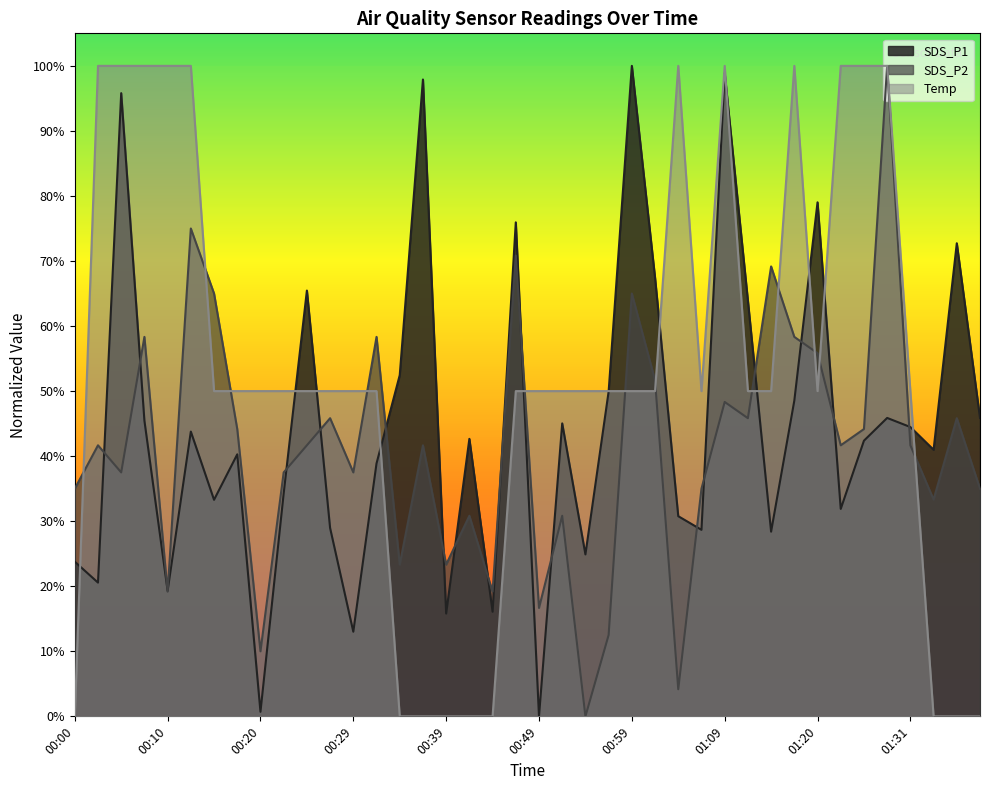

Reading left to right, what are all the values shown in this chart?

SDS_P1: 00:00=0.2	00:02=0.2	00:05=1.0	00:07=0.5	00:10=0.2	00:12=0.4	00:15=0.3	00:17=0.4	00:20=0.0	00:22=0.3	00:24=0.7	00:27=0.3	00:29=0.1	00:32=0.4	00:34=0.5	00:37=1.0	00:39=0.2	00:41=0.4	00:44=0.2	00:47=0.8	00:49=0.0	00:52=0.5	00:54=0.2	00:57=0.5	00:59=1.0	01:02=0.7	01:04=0.3	01:06=0.3	01:09=1.0	01:11=0.6	01:14=0.3	01:17=0.5	01:20=0.8	01:23=0.3	01:25=0.4	01:28=0.5	01:31=0.4	01:34=0.4	01:37=0.7	01:40=0.5
SDS_P2: 00:00=0.3	00:02=0.4	00:05=0.4	00:07=0.6	00:10=0.2	00:12=0.7	00:15=0.6	00:17=0.4	00:20=0.1	00:22=0.4	00:24=0.4	00:27=0.5	00:29=0.4	00:32=0.6	00:34=0.2	00:37=0.4	00:39=0.2	00:41=0.3	00:44=0.2	00:47=0.7	00:49=0.2	00:52=0.3	00:54=0.0	00:57=0.1	00:59=0.6	01:02=0.5	01:04=0.0	01:06=0.3	01:09=0.5	01:11=0.5	01:14=0.7	01:17=0.6	01:20=0.6	01:23=0.4	01:25=0.4	01:28=1.0	01:31=0.4	01:34=0.3	01:37=0.5	01:40=0.3
Temp: 00:00=0.0	00:02=1.0	00:05=1.0	00:07=1.0	00:10=1.0	00:12=1.0	00:15=0.5	00:17=0.5	00:20=0.5	00:22=0.5	00:24=0.5	00:27=0.5	00:29=0.5	00:32=0.5	00:34=0.0	00:37=0.0	00:39=0.0	00:41=0.0	00:44=0.0	00:47=0.5	00:49=0.5	00:52=0.5	00:54=0.5	00:57=0.5	00:59=0.5	01:02=0.5	01:04=1.0	01:06=0.5	01:09=1.0	01:11=0.5	01:14=0.5	01:17=1.0	01:20=0.5	01:23=1.0	01:25=1.0	01:28=1.0	01:31=0.5	01:34=0.0	01:37=0.0	01:40=0.0